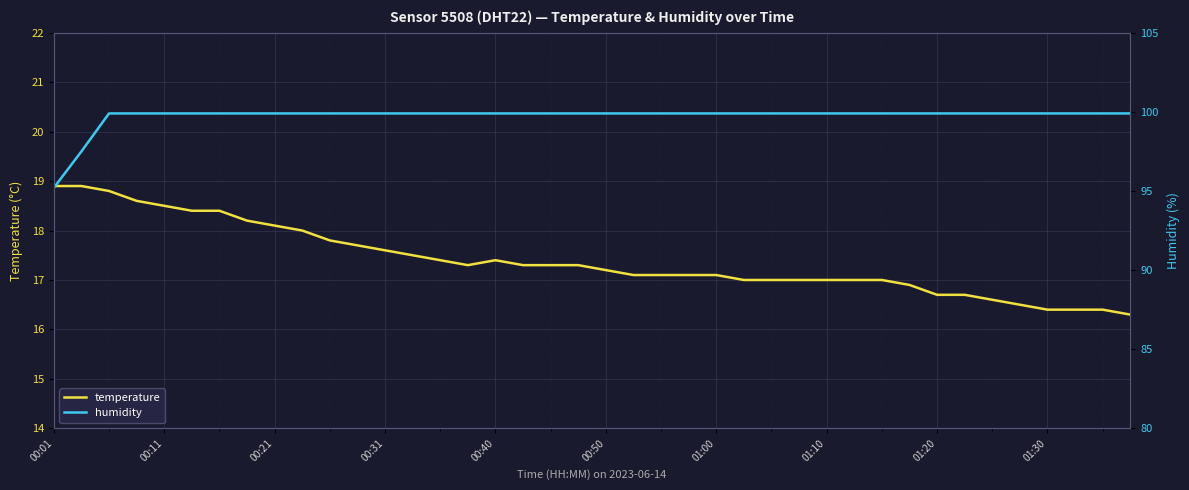

At 00:50, list the series in order from smallest to largest.

temperature, humidity